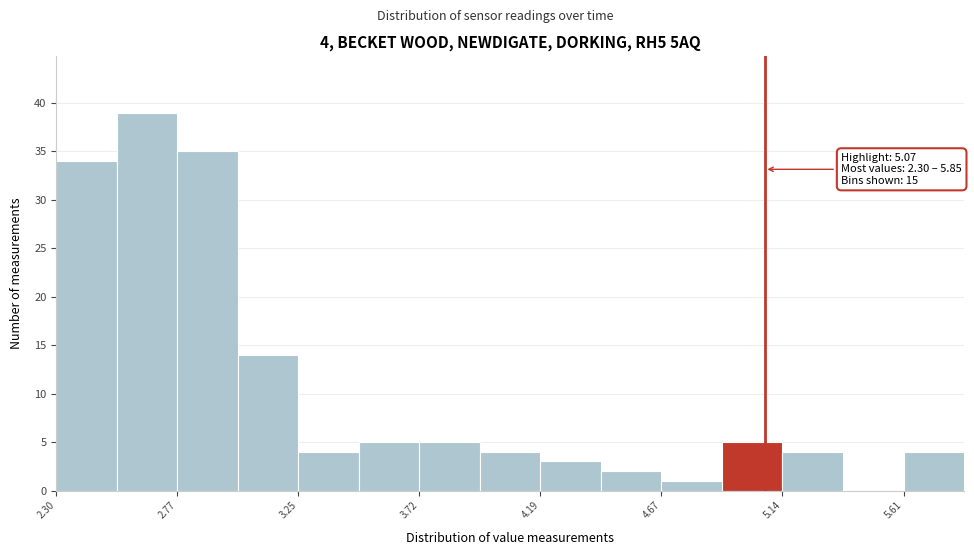

Which range on the x-axis has the tallest bar?

2.55 to 2.75